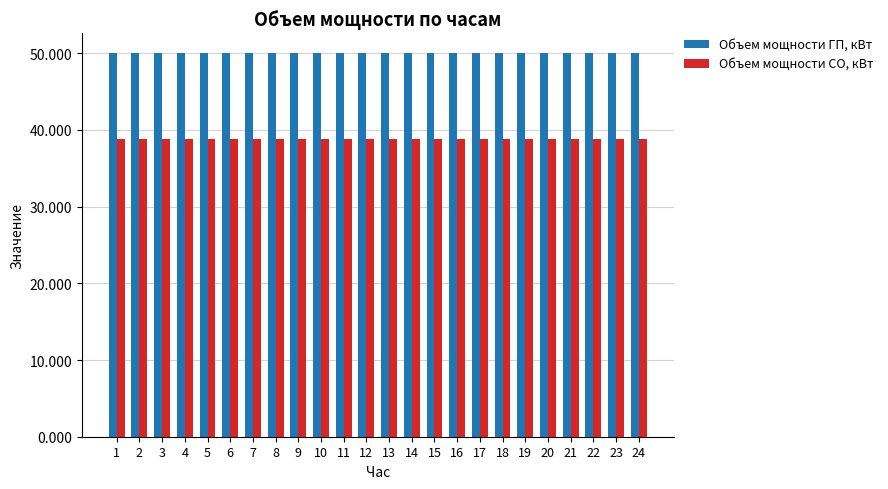

Is the value of Объем мощности СО, кВт at 7 greater than the value of Объем мощности ГП, кВт at 15?

No